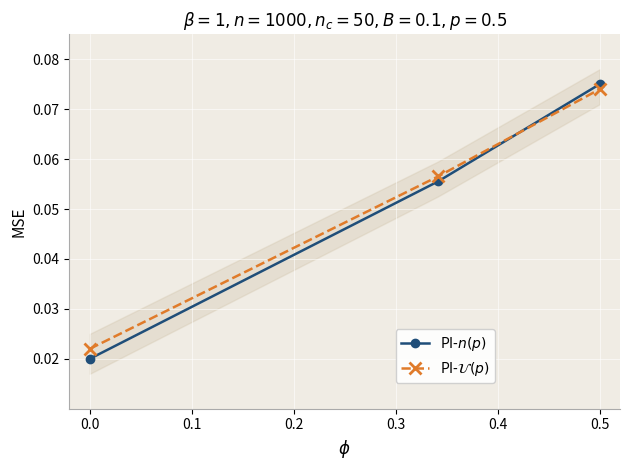

Is this an area chart (filled region under the line)?

No